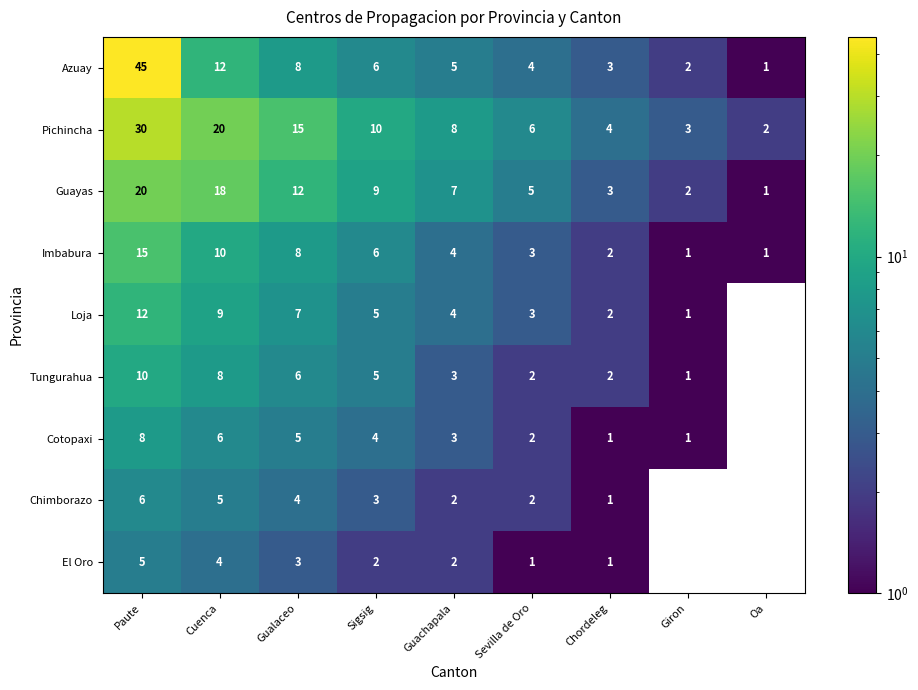

What is the total value across all series at Sigsig?

50